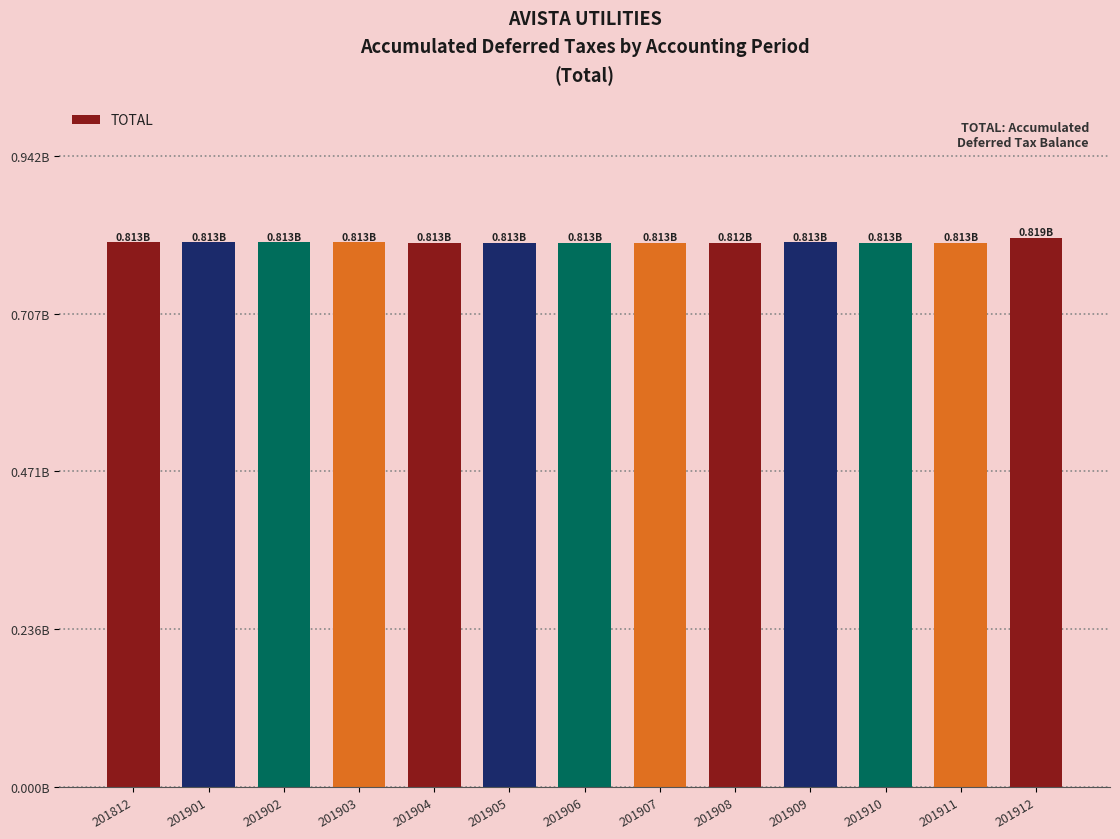

Which has a higher value, 201910 or 201904?

201910